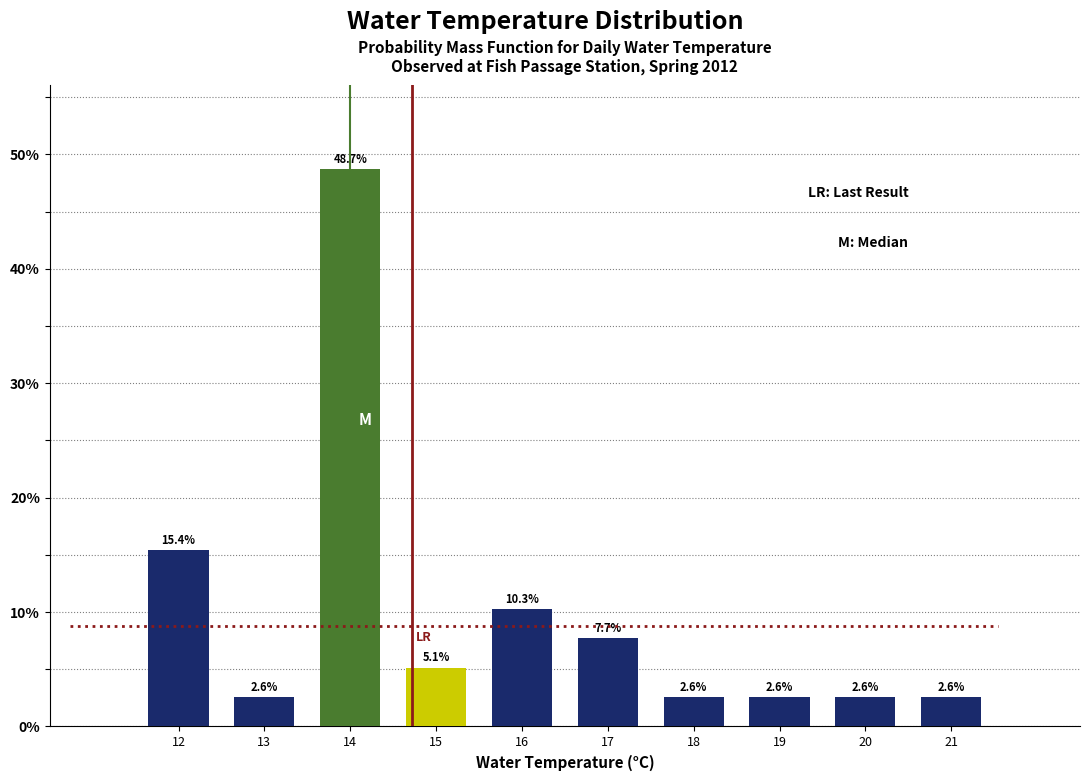

Reading right to left, extract all data points from this chart.

21=2.6	20=2.6	19=2.6	18=2.6	17=7.7	16=10.3	15=5.1	14=48.7	13=2.6	12=15.4